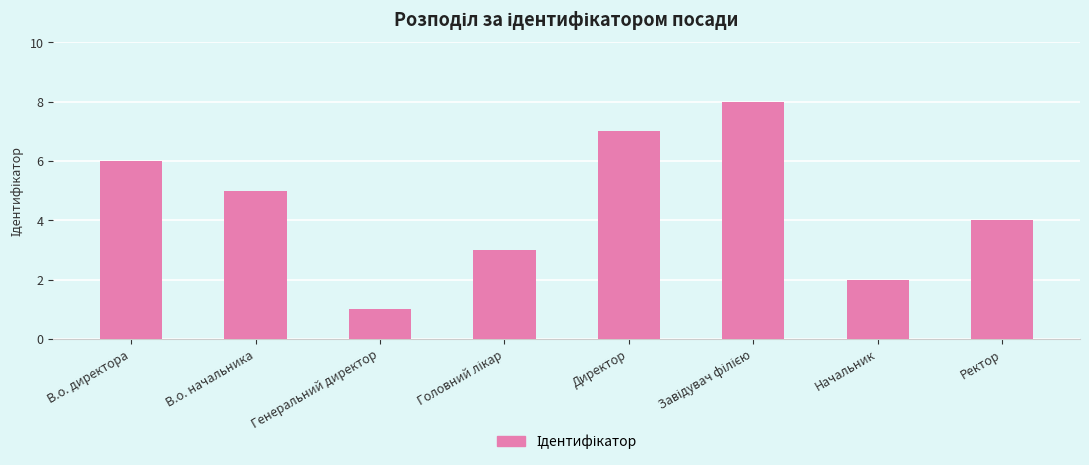

Reading left to right, what are all the values shown in this chart?

6	5	1	3	7	8	2	4